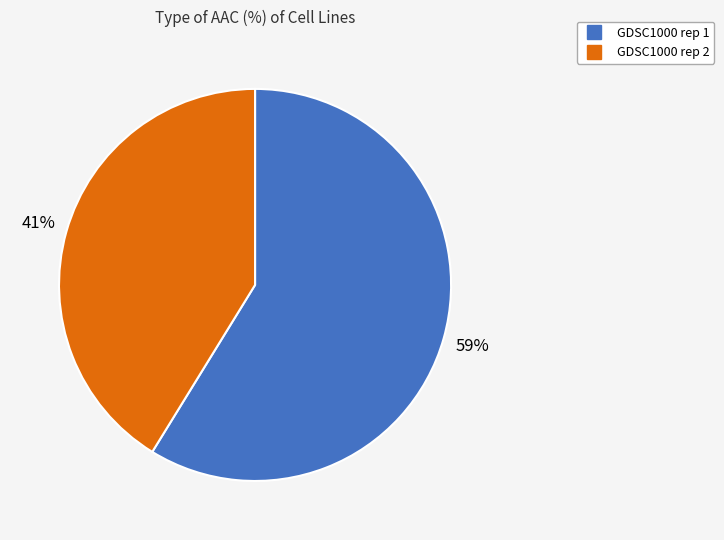

The GDSC1000 rep 2 slice represents 41% of the pie. True or false?

True